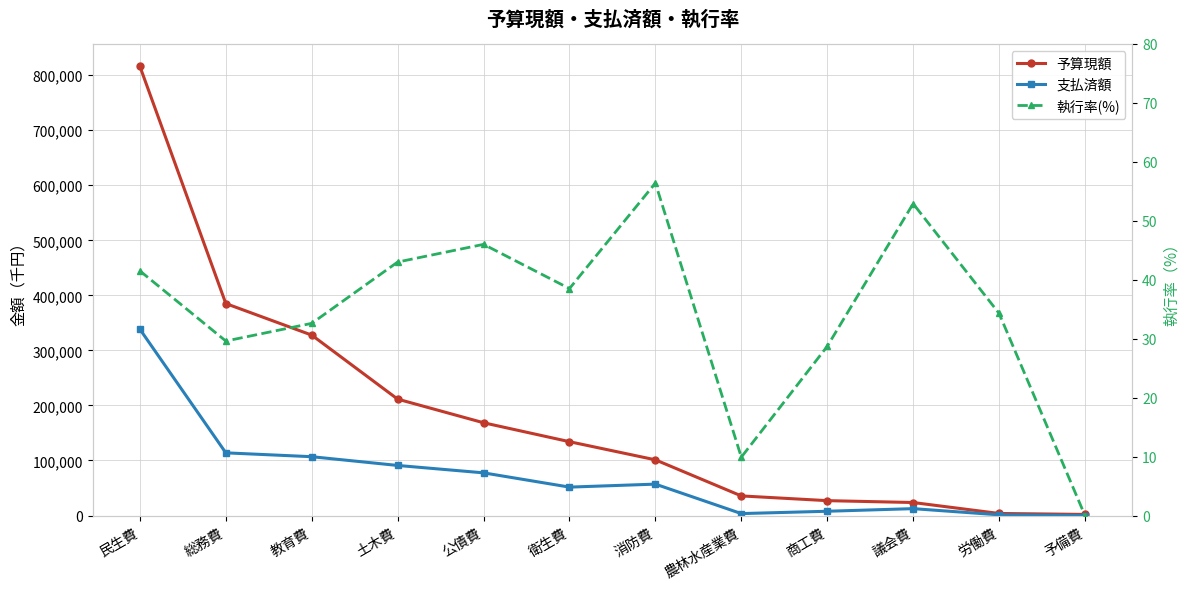

What is the sum of all 支払済額 values?

861415.0